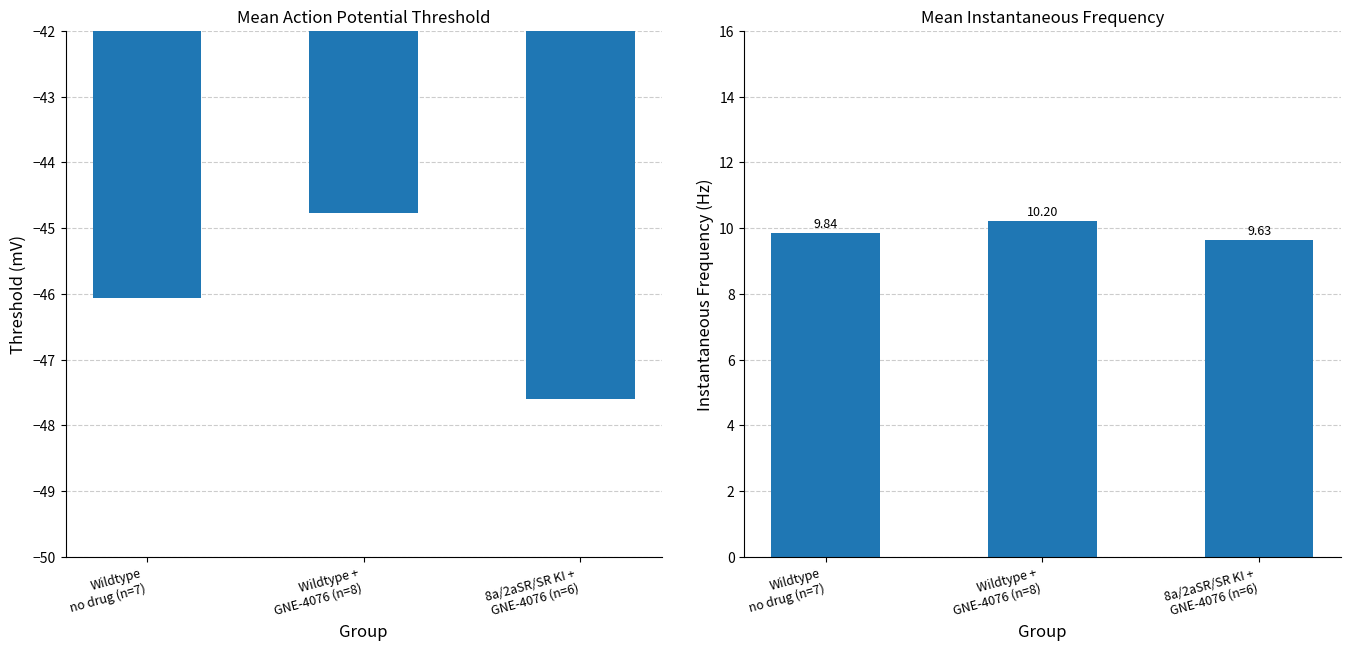

What is the label of the 3rd bar from the left?

8a/2aSR/SR KI +
GNE-4076 (n=6)